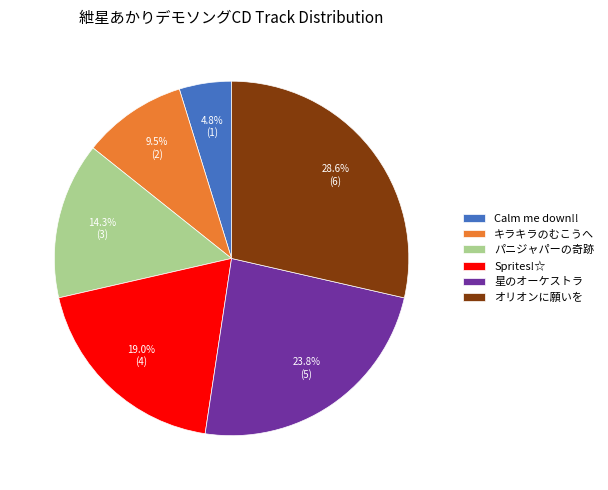

Is the sum of パニジャパーの奇跡 and 星のオーケストラ greater than half?

No